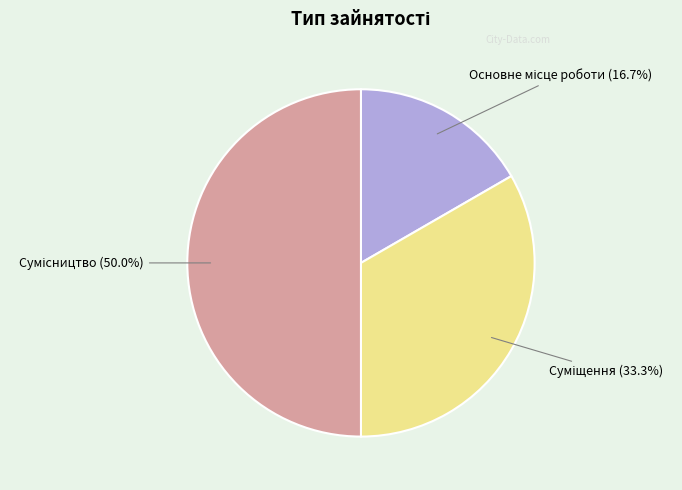

Count the number of slices in the pie.

3